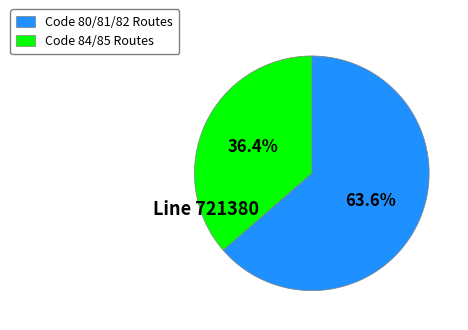

Does any single category account for the majority?

Yes